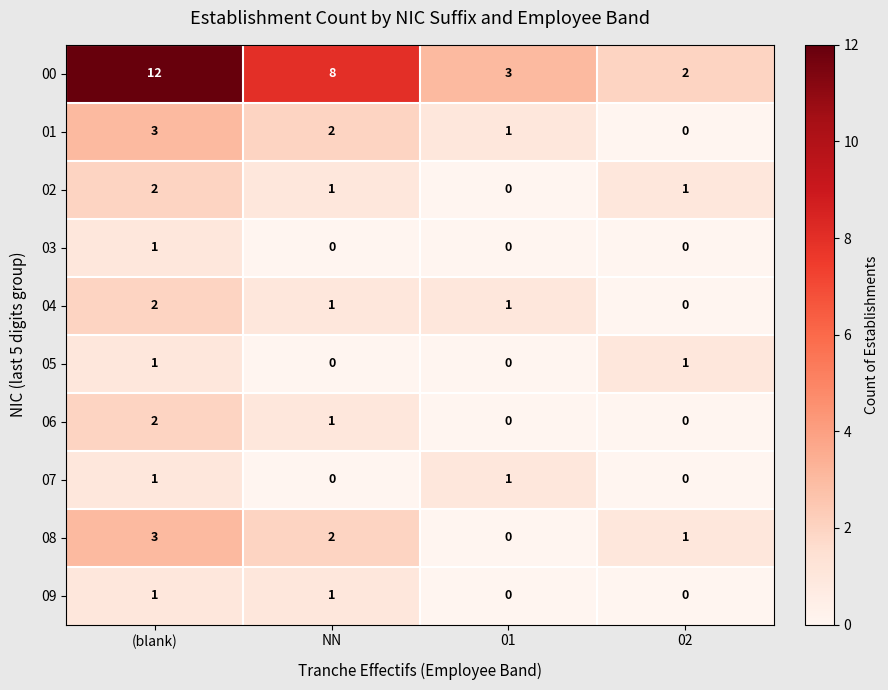

Rank the categories by 00 value from lowest to highest.

02, 01, NN, (blank)